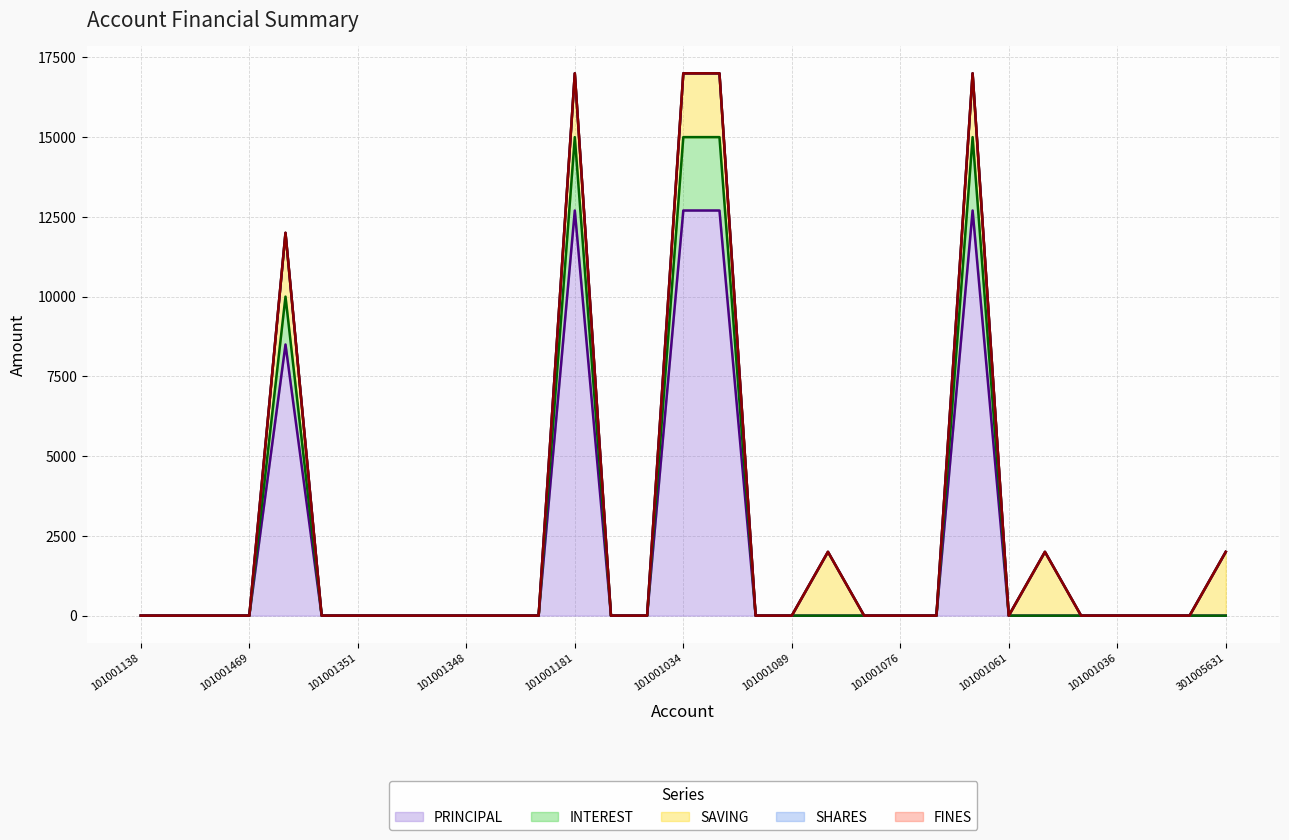

What position from the left is 101001348?

10